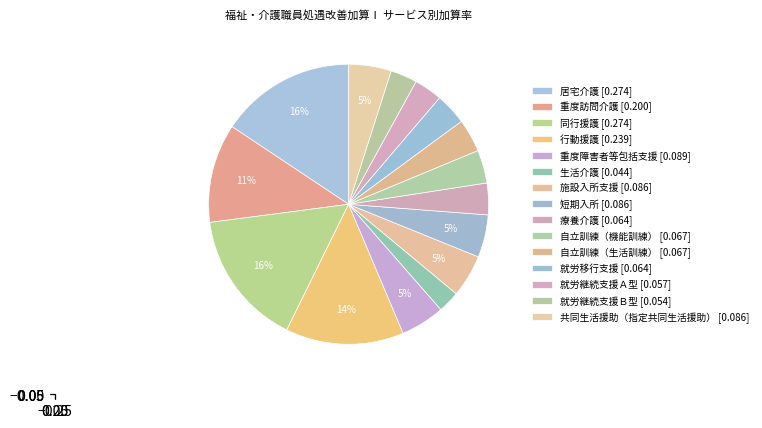

What is the change in value from 居宅介護 to 生活介護?

-0.2